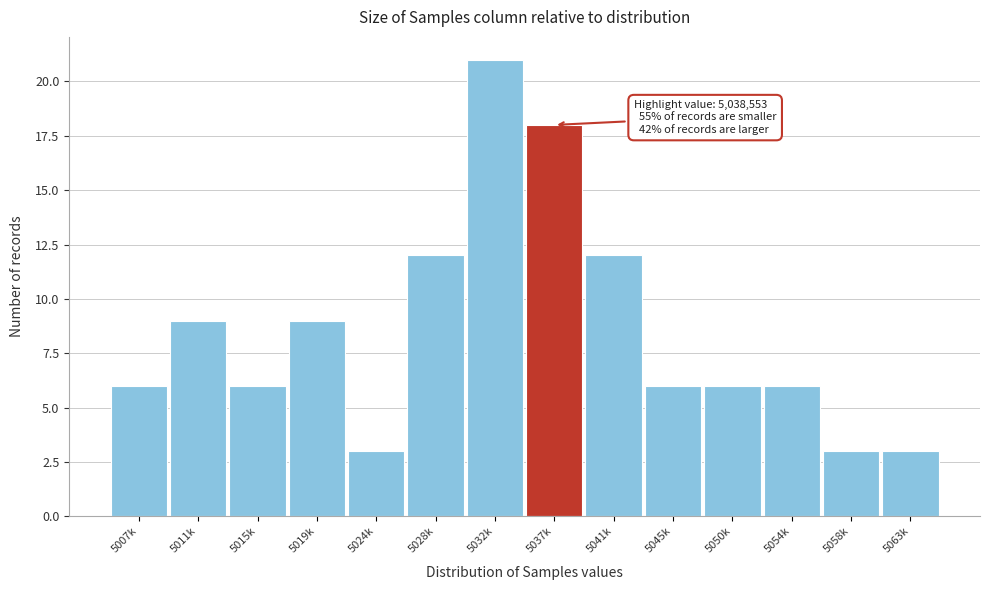

Reading left to right, extract all data points from this chart.

6	9	6	9	3	12	21	18	12	6	6	6	3	3